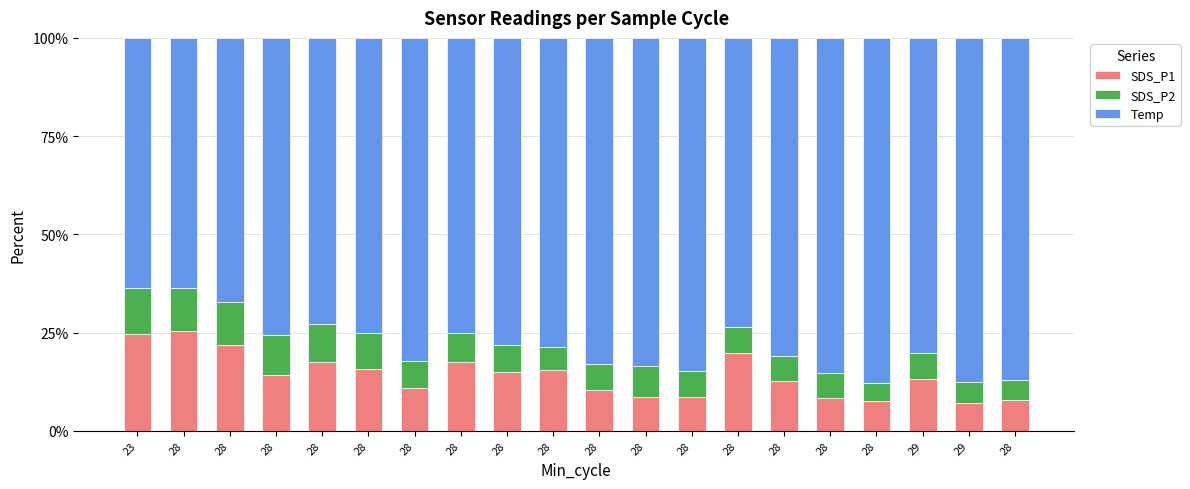

Count the number of data series in this chart.

3